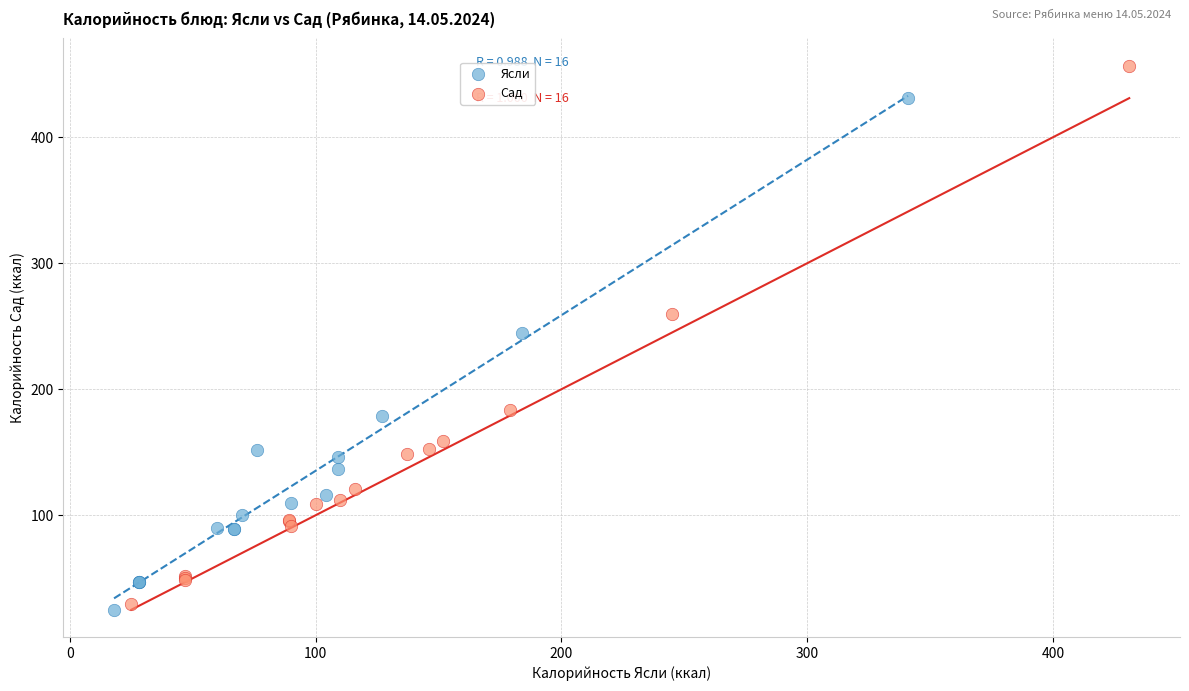

Which series has the largest Y range (max minus min)?

Сад